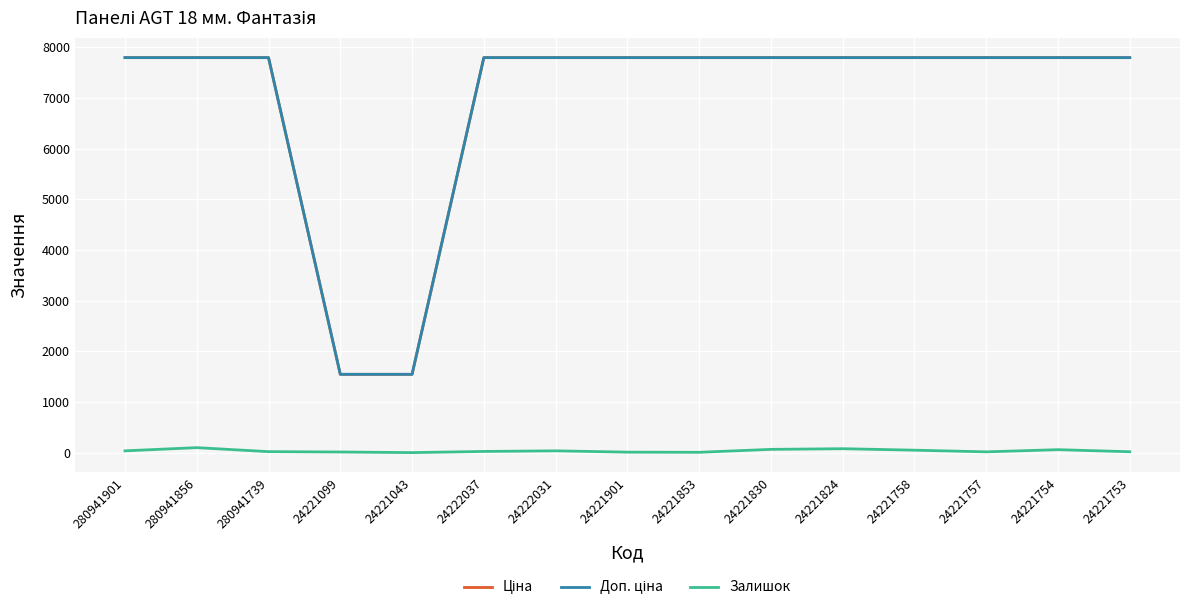

Is it true that Залишок equals 21.0 at 24221753?

True